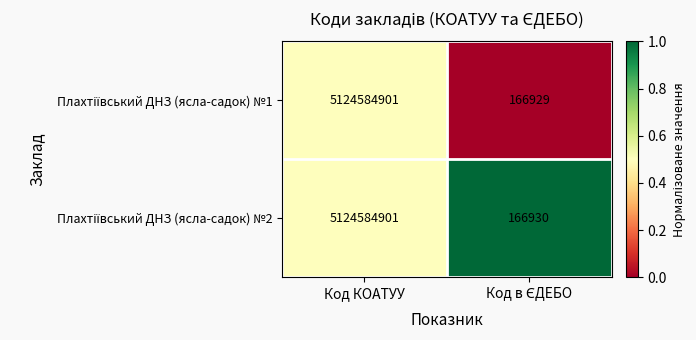

What is the total value across all series at Код КОАТУУ?

10249169802